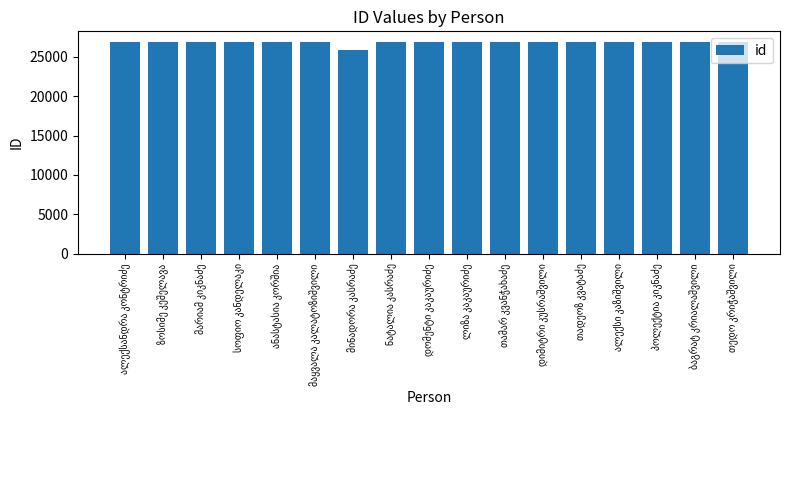

What is the difference between the maximum and minimum values?

1028